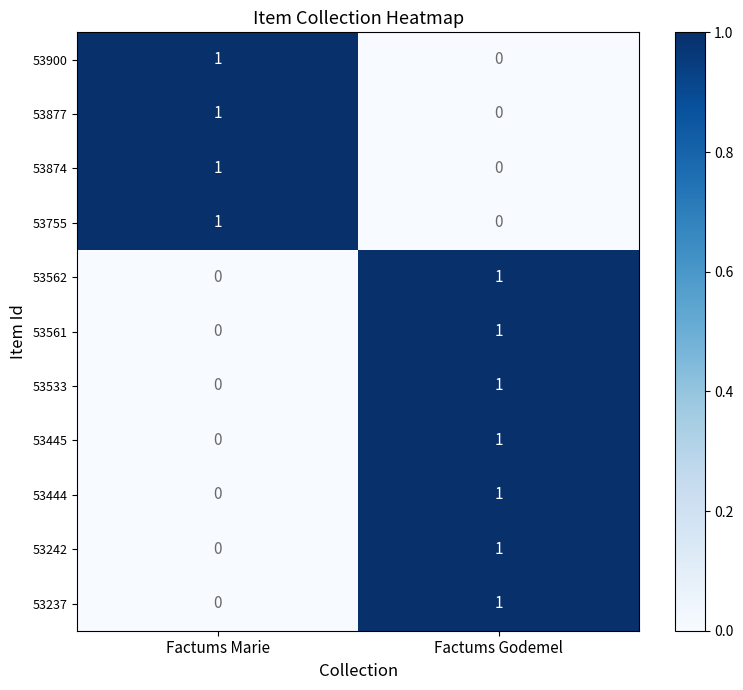

At which label is 53561 closest to 0?

Factums Marie